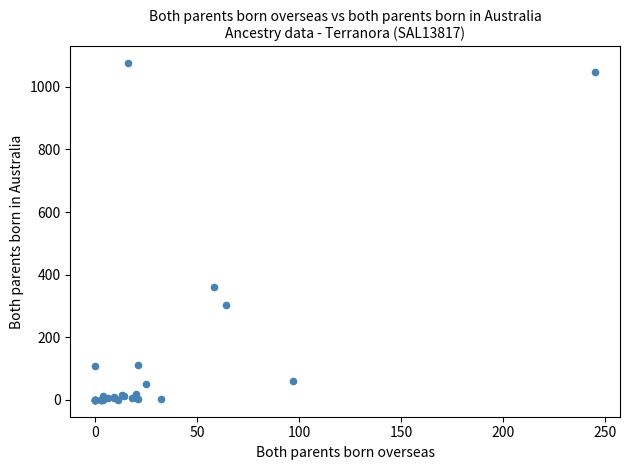

What Y value in the scatter plot is closest to 537?

360